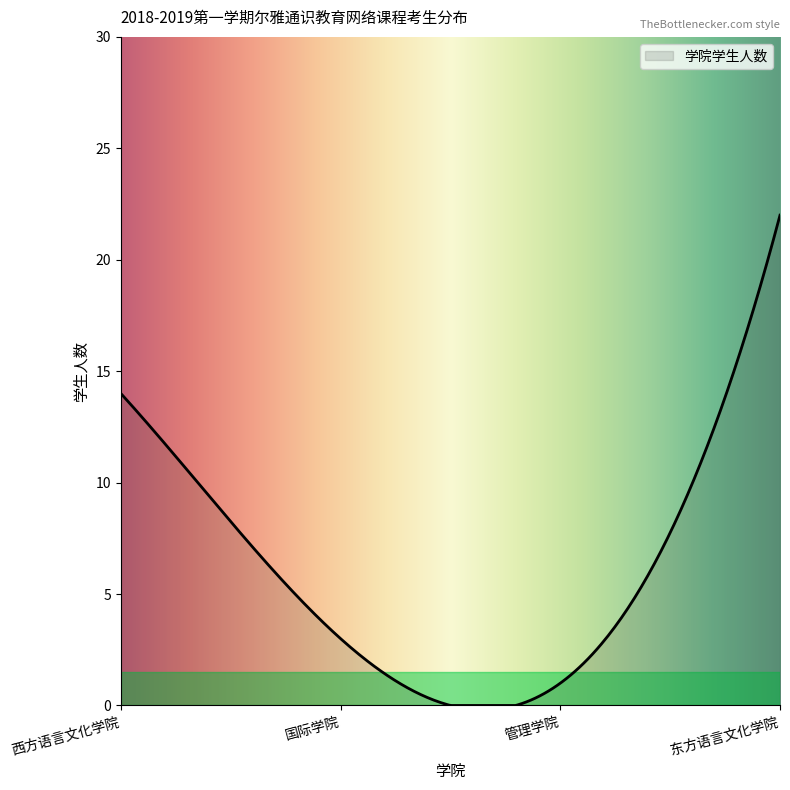

What is the greatest value displayed?

22.0